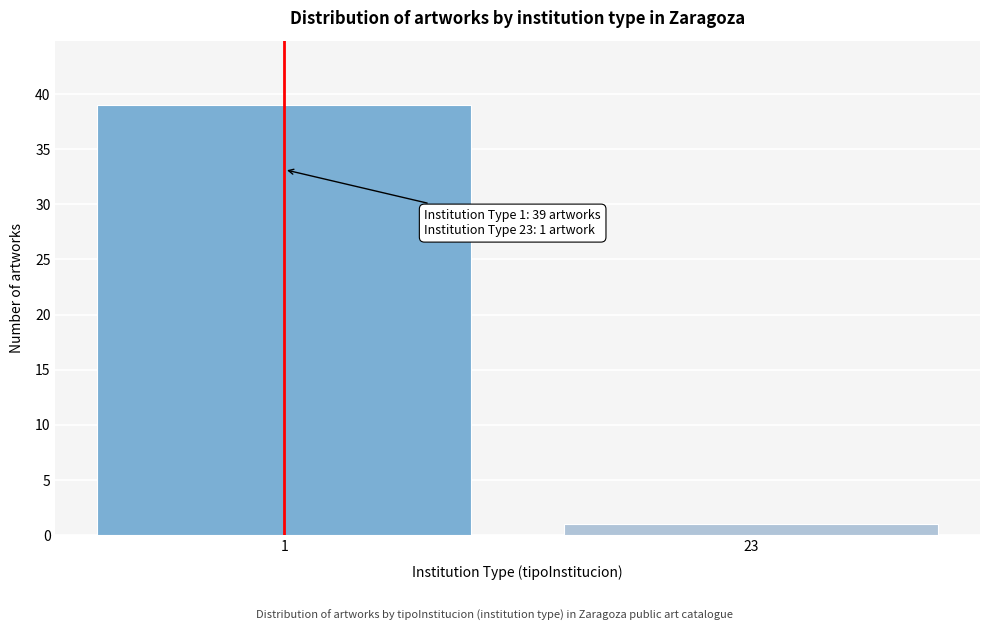

Reading left to right, transcribe all the data shown in this chart.

1=39	23=1